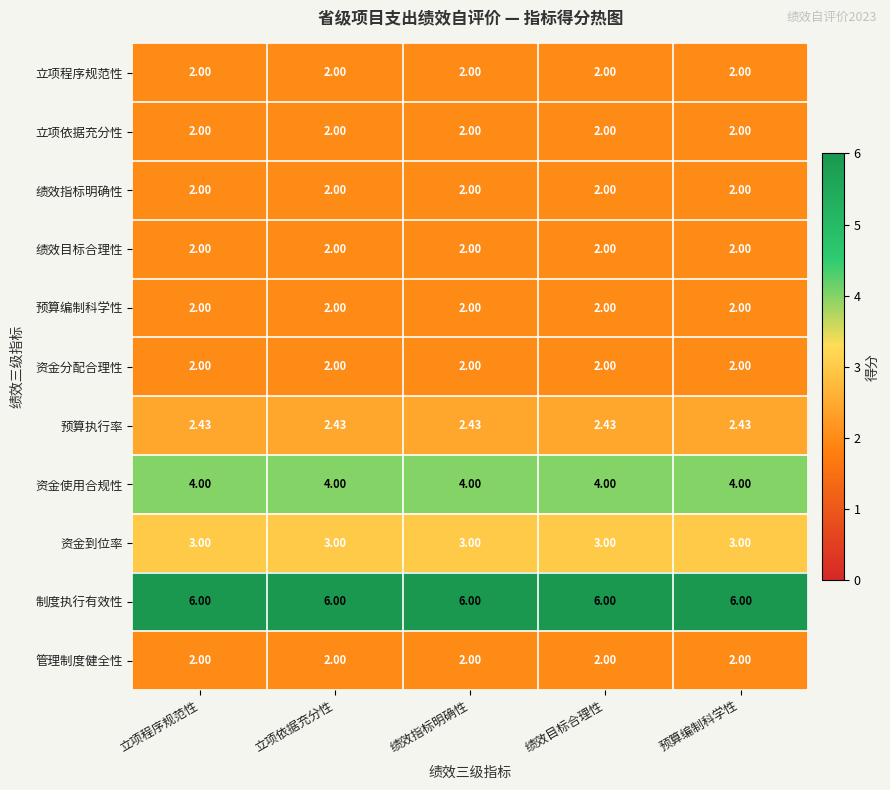

What is the maximum value shown in the chart?

6.0